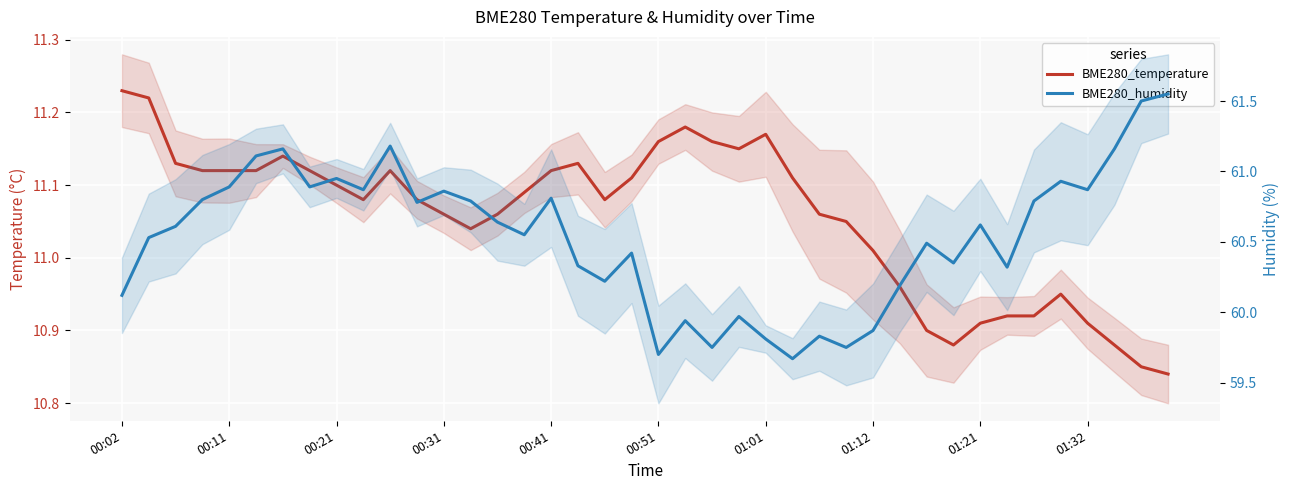

What is the total value across all series at 22?

70.9